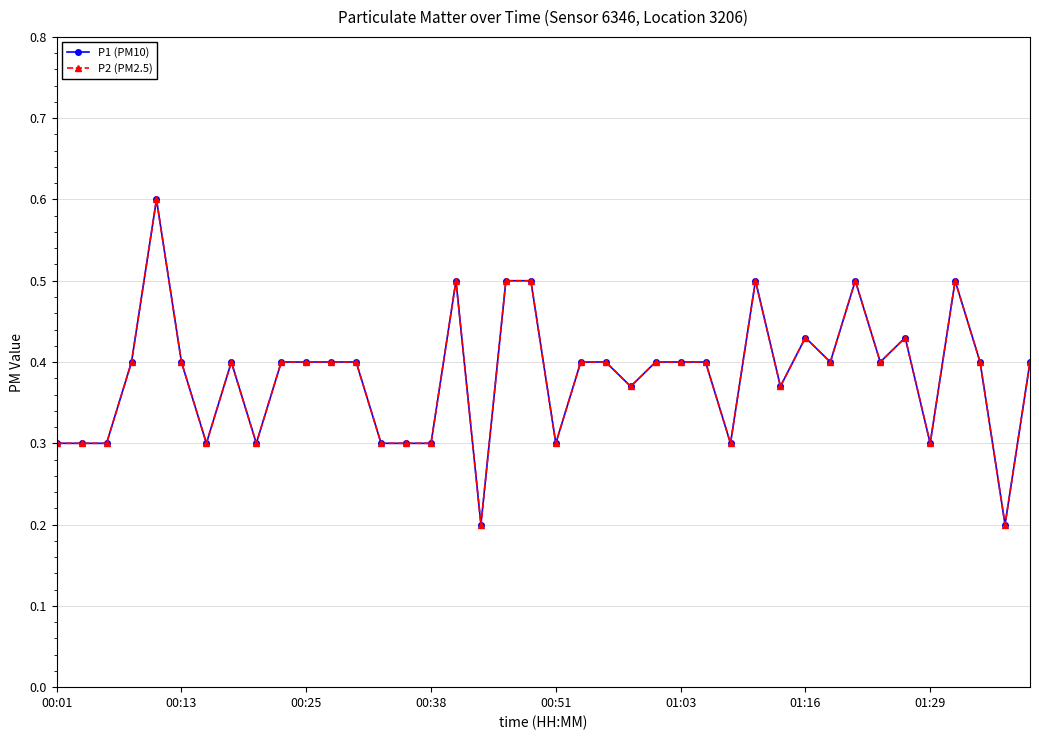

What is the value of the P2 (PM2.5) point at the 15th from the left?

0.3